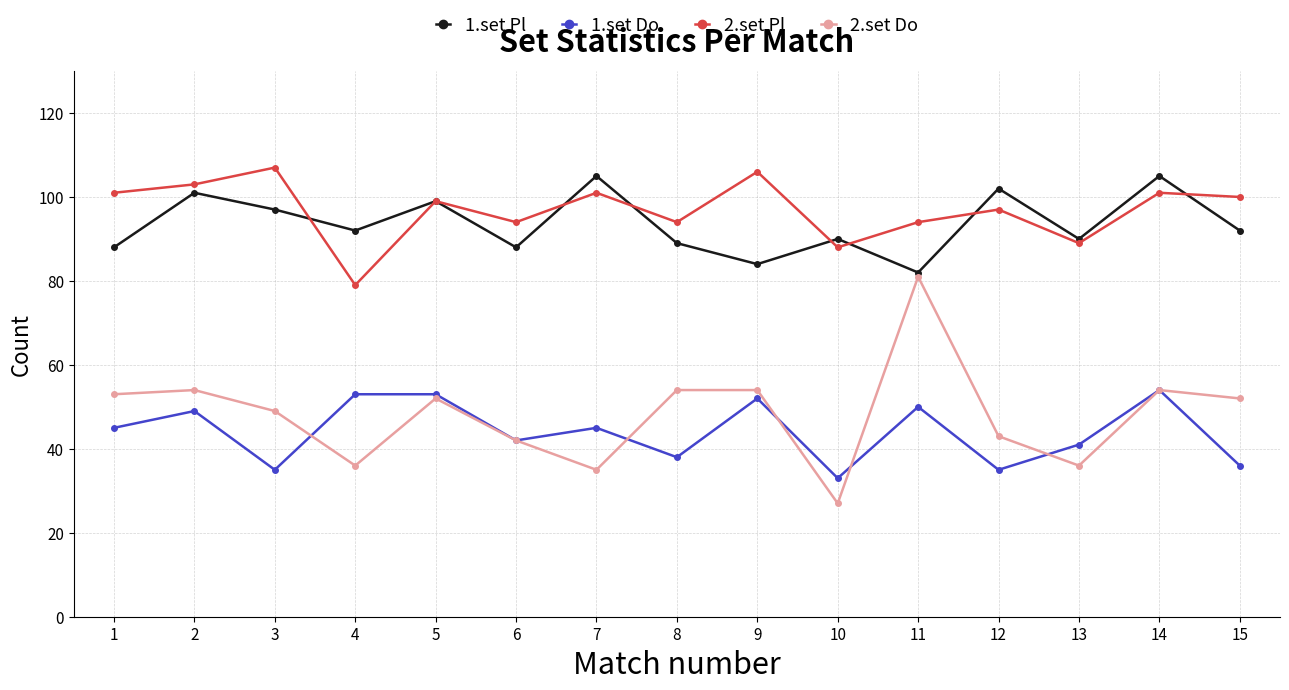

What is the difference between the highest and lowest values at 14?

51